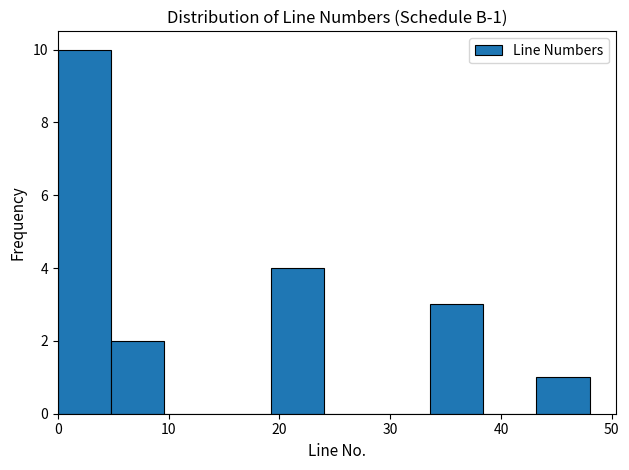

Which range on the x-axis has the tallest bar?

0.0 to 4.8